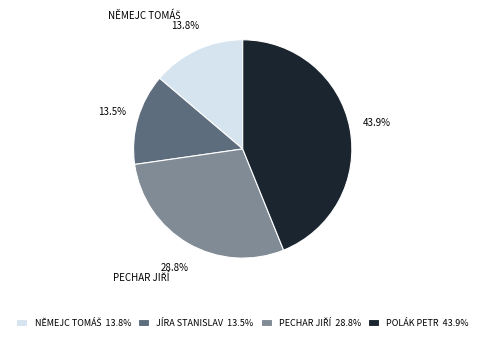

Approximately how many times larger is the value at JÍRA STANISLAV 13.5% compared to POLÁK PETR 43.9%?

0.3